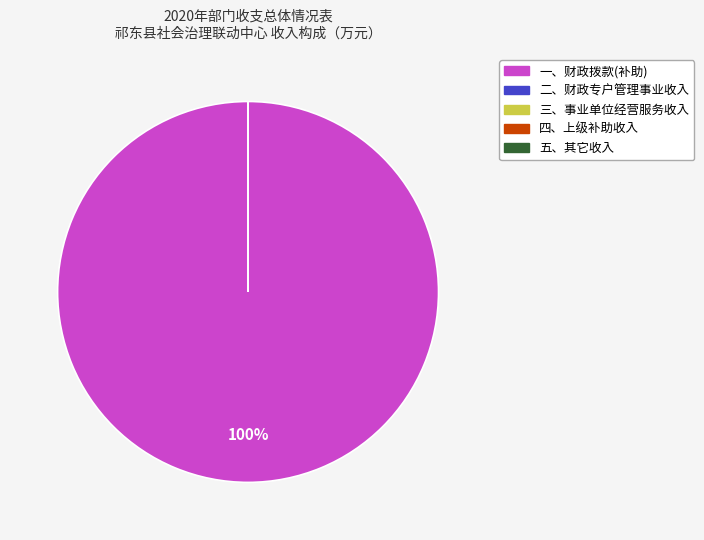

How many segments does this pie chart have?

5